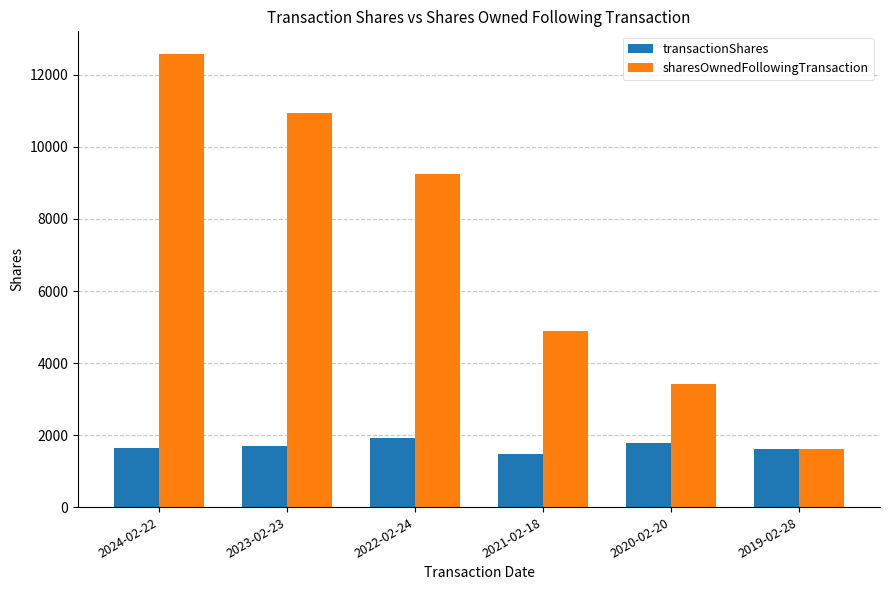

List the series in order of their peak value, highest first.

sharesOwnedFollowingTransaction, transactionShares